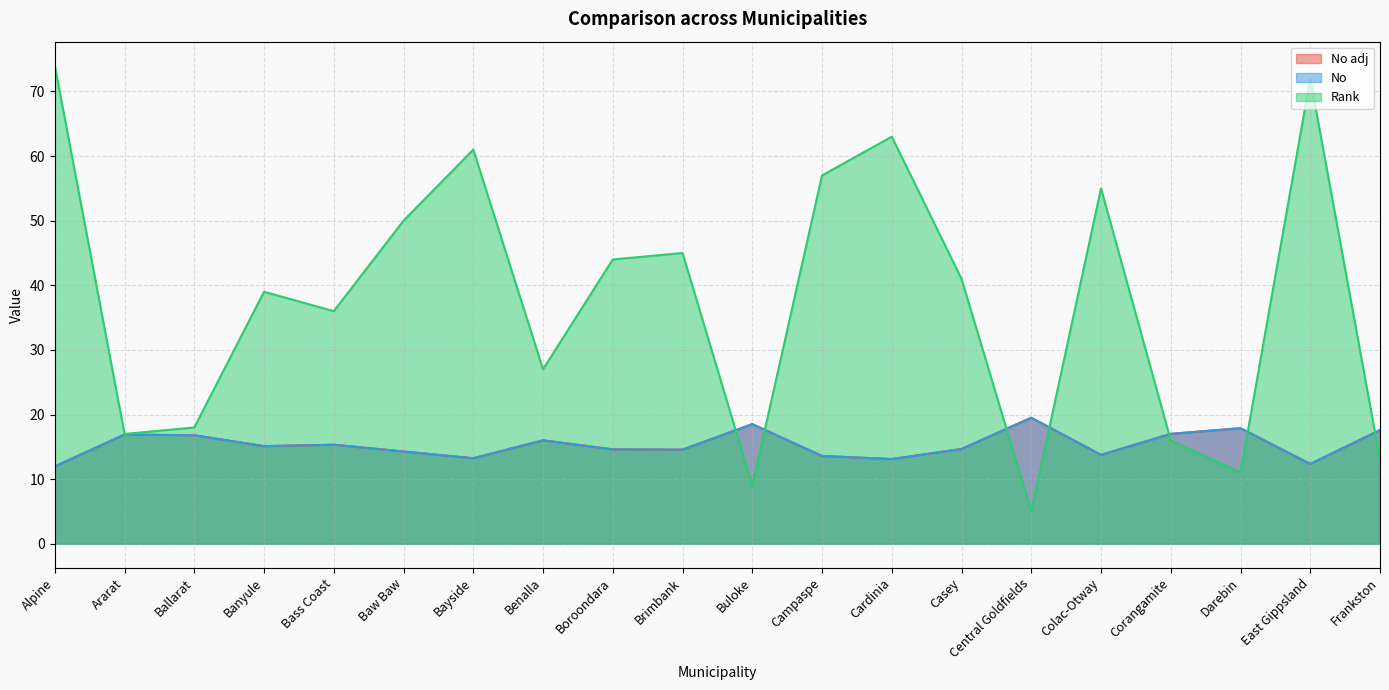

Reading left to right, extract all data points from this chart.

No adj: Alpine=12.0	Ararat=16.9	Ballarat=16.8	Banyule=15.1	Bass Coast=15.3	Baw Baw=14.3	Bayside=13.2	Benalla=16.0	Boroondara=14.6	Brimbank=14.6	Buloke=18.5	Campaspe=13.6	Cardinia=13.1	Casey=14.7	Central Goldfields=19.5	Colac-Otway=13.8	Corangamite=17.0	Darebin=17.9	East Gippsland=12.4	Frankston=17.6
No: Alpine=12.0	Ararat=16.9	Ballarat=16.8	Banyule=15.1	Bass Coast=15.3	Baw Baw=14.3	Bayside=13.2	Benalla=16.0	Boroondara=14.6	Brimbank=14.6	Buloke=18.5	Campaspe=13.6	Cardinia=13.1	Casey=14.7	Central Goldfields=19.5	Colac-Otway=13.8	Corangamite=17.0	Darebin=17.9	East Gippsland=12.4	Frankston=17.6
Rank: Alpine=74.0	Ararat=17.0	Ballarat=18.0	Banyule=39.0	Bass Coast=36.0	Baw Baw=50.0	Bayside=61.0	Benalla=27.0	Boroondara=44.0	Brimbank=45.0	Buloke=9.0	Campaspe=57.0	Cardinia=63.0	Casey=41.0	Central Goldfields=5.0	Colac-Otway=55.0	Corangamite=16.0	Darebin=11.0	East Gippsland=72.0	Frankston=13.0